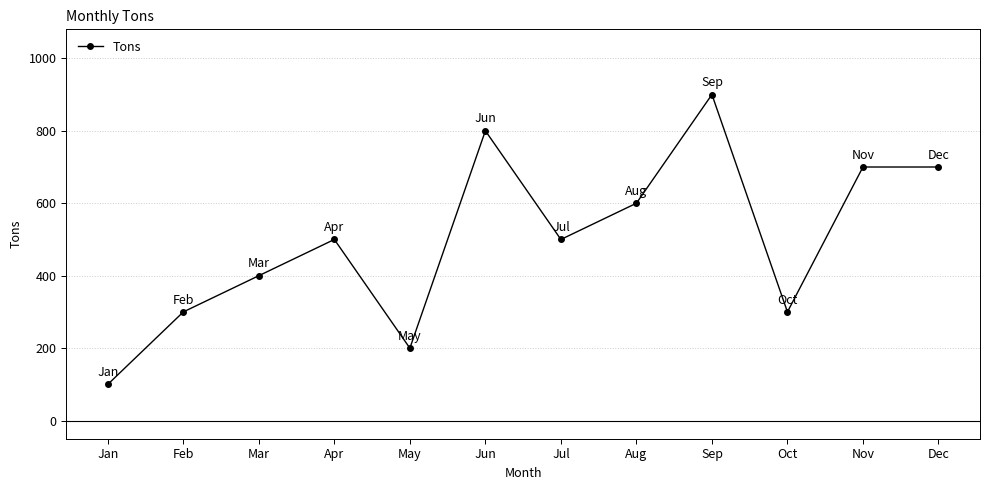

What is the change in value from Aug to Sep?

+300